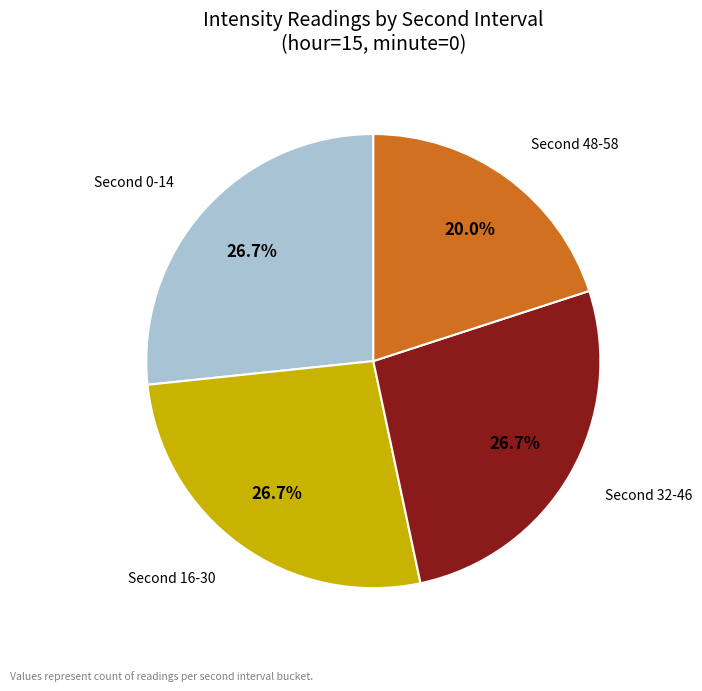

Does any single category account for the majority?

No